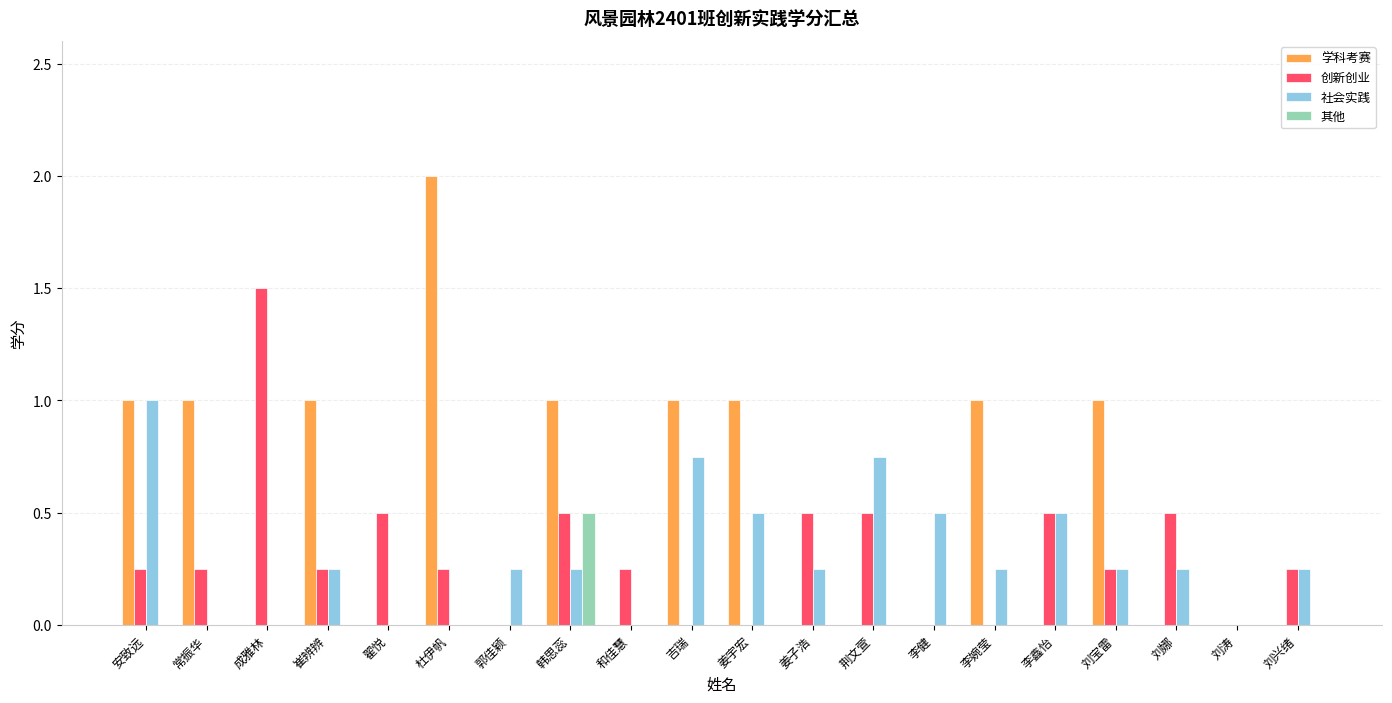

What are all the series names shown in the legend?

学科考赛, 创新创业, 社会实践, 其他